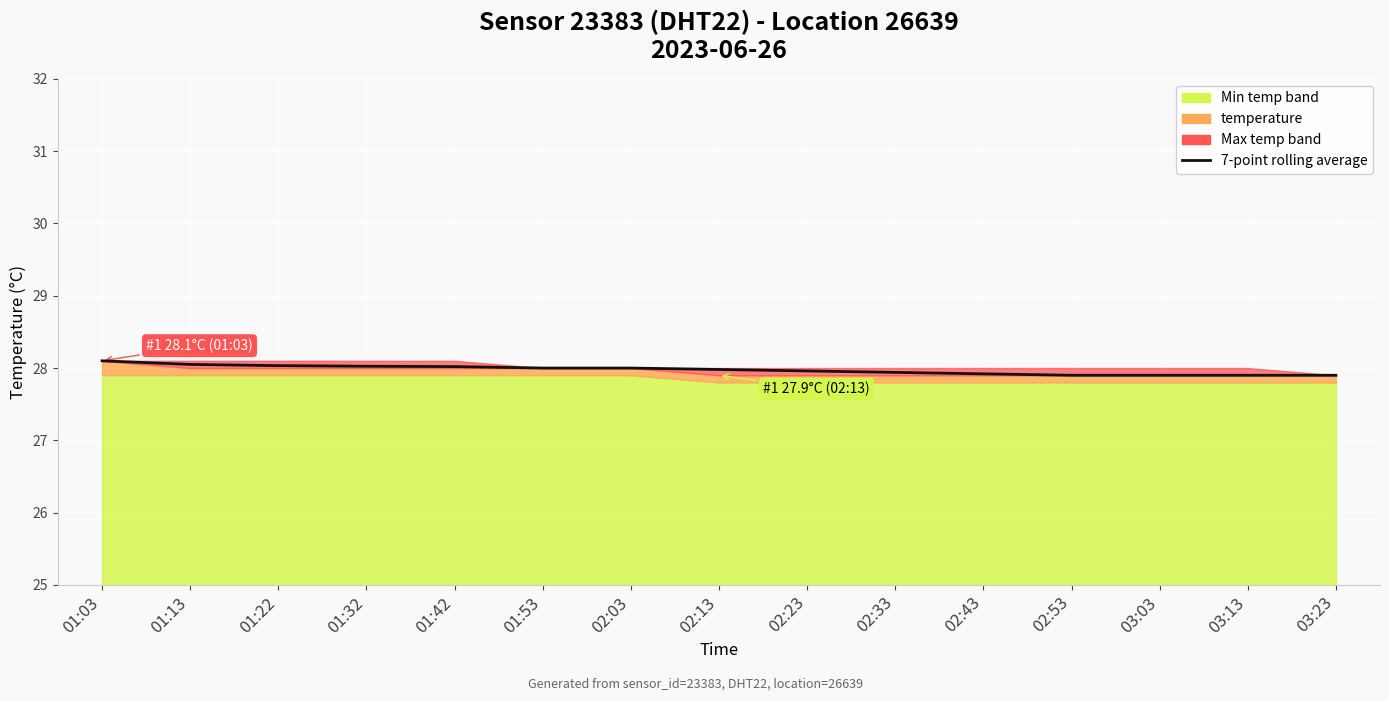

At which label is the value closest to 28?

01:53